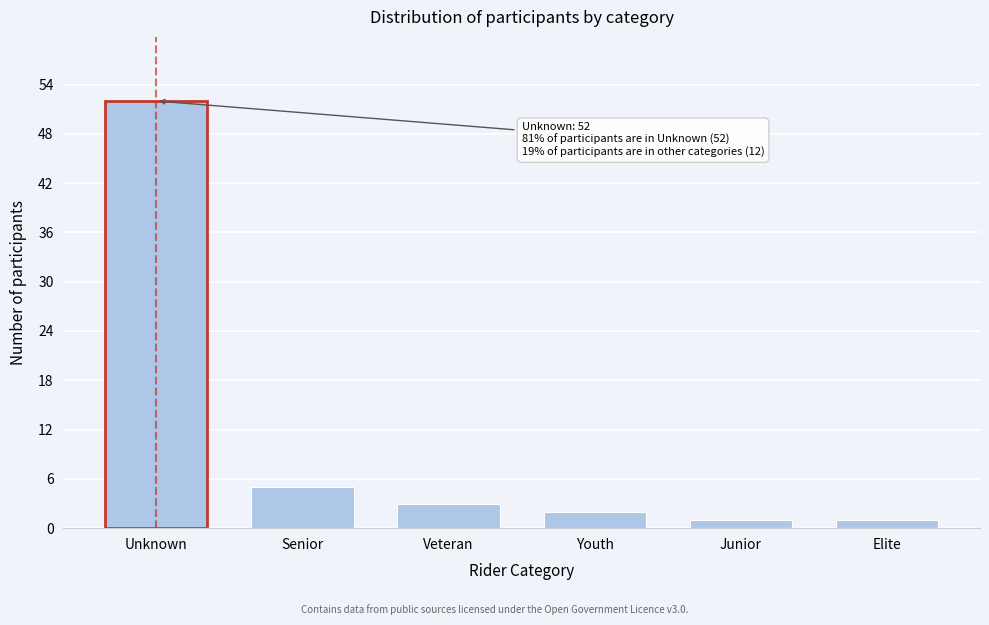

Reading left to right, transcribe all the data shown in this chart.

Unknown=52	Senior=5	Veteran=3	Youth=2	Junior=1	Elite=1